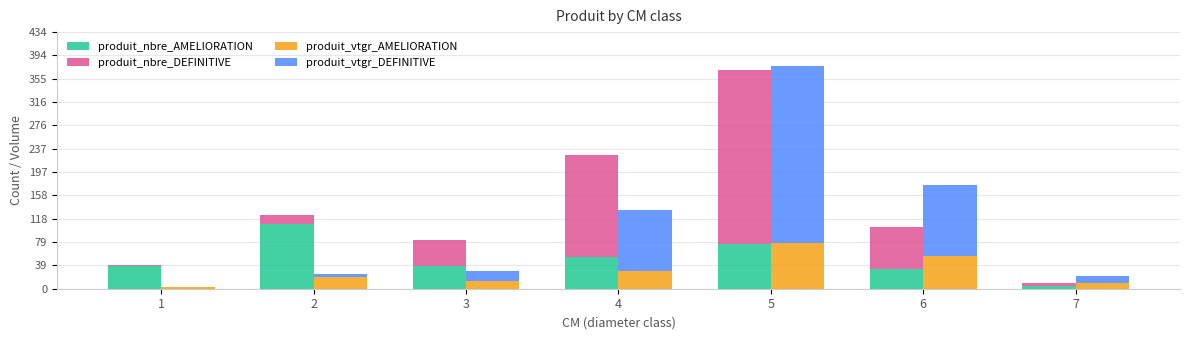

Is the value of produit_nbre_AMELIORATION at 7 greater than the value of produit_nbre_DEFINITIVE at 1?

Yes